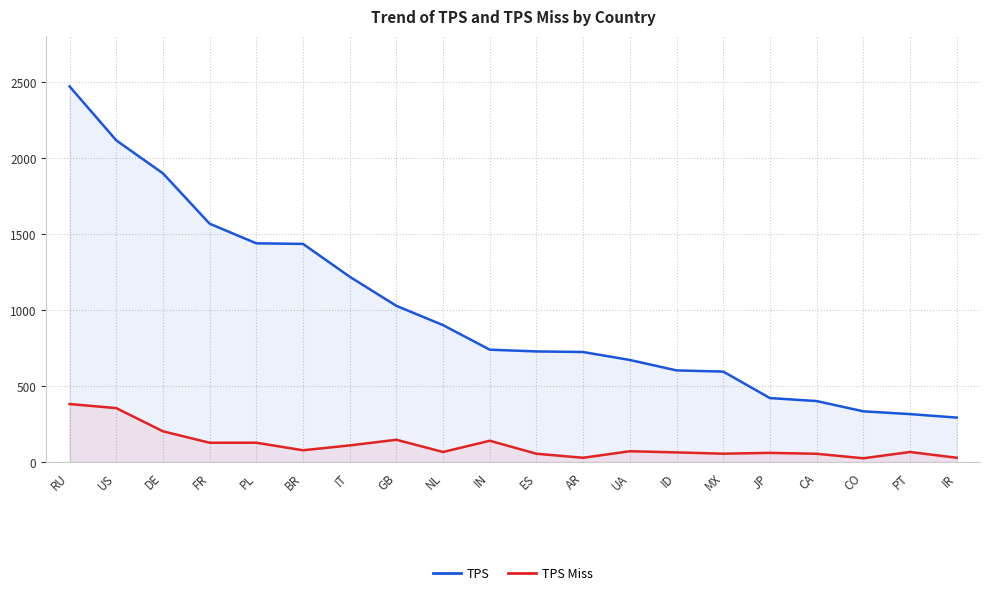

What is the sum of the TPS Miss values at RU and NL?

447.1